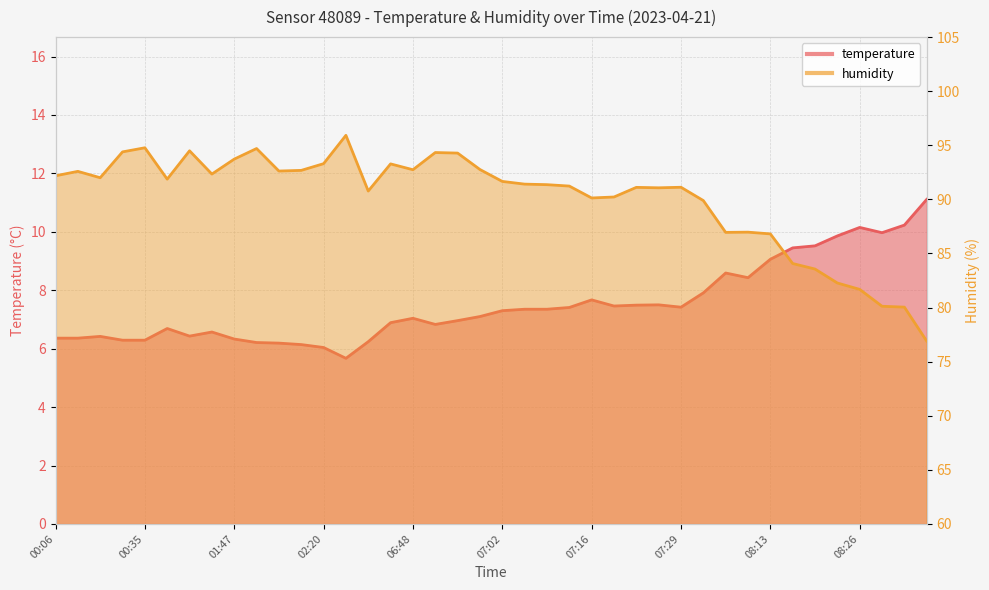

What position from the right is 02:06?

29